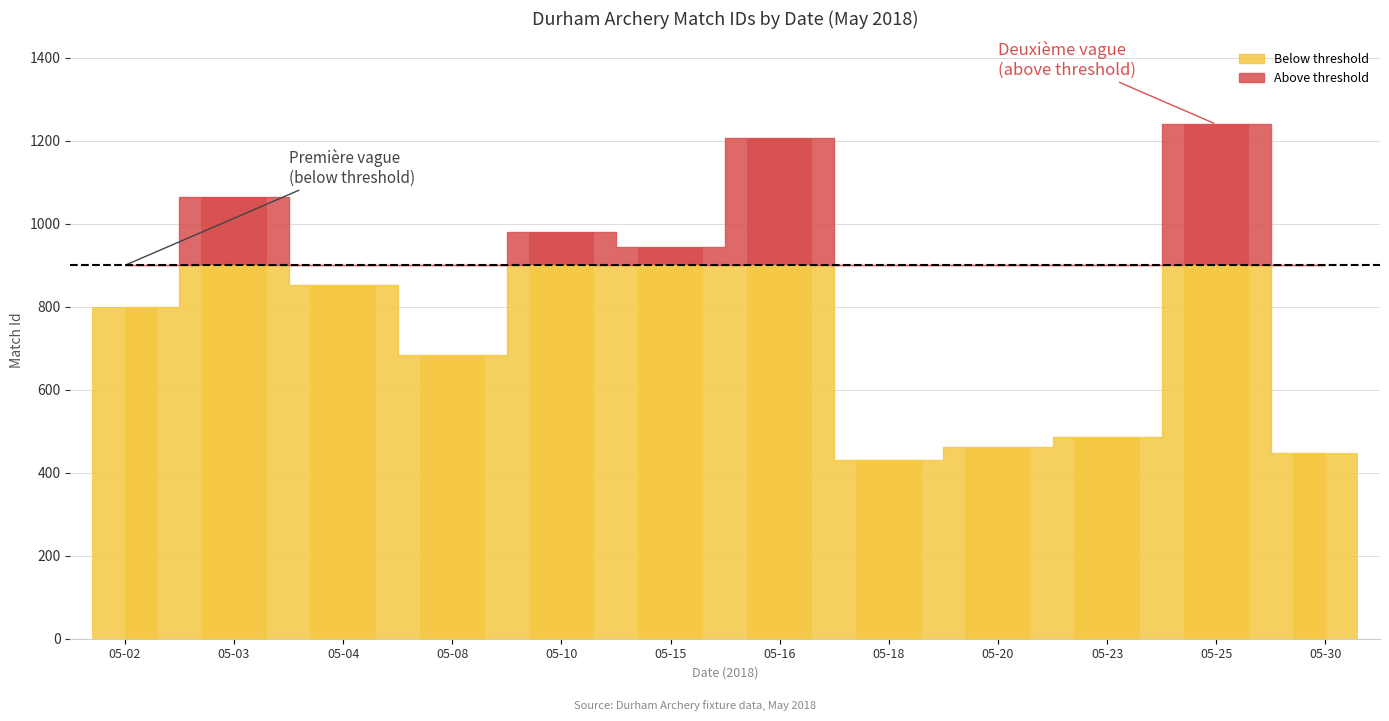

What is the difference between the second highest and minimum values?

777